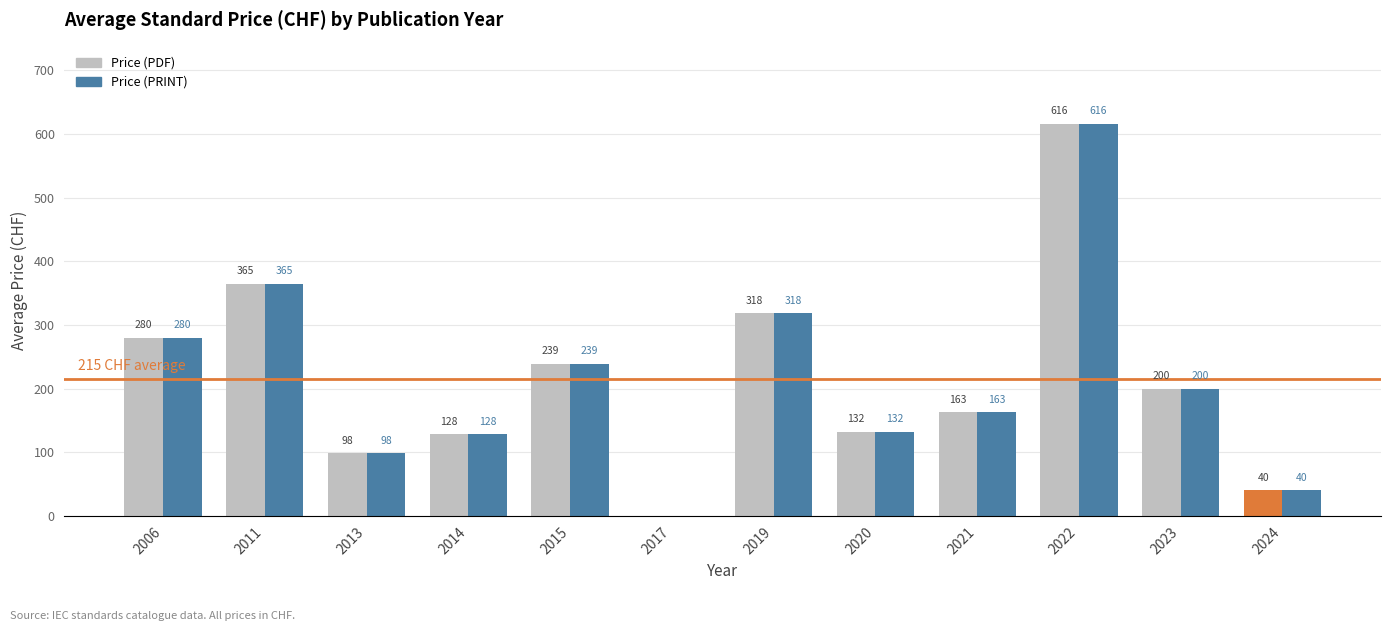

True or false: Price (PRINT) has a value of 280.0 at 2006.

True